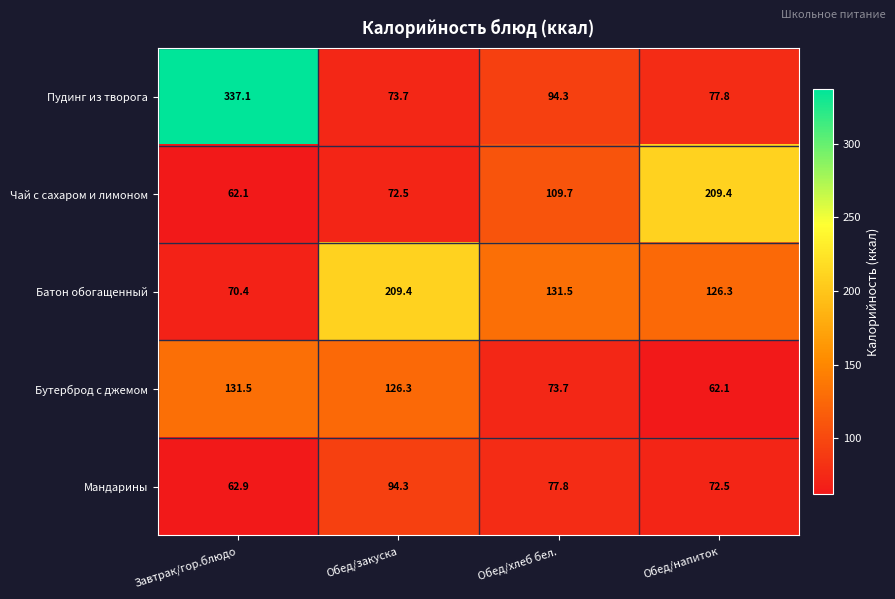

Reading right to left, extract all data points from this chart.

Пудинг из творога: 77.8	94.3	73.7	337.1
Чай с сахаром и лимоном: 209.4	109.7	72.5	62.1
Батон обогащенный: 126.3	131.5	209.4	70.4
Бутерброд с джемом: 62.1	73.7	126.3	131.5
Мандарины: 72.5	77.8	94.3	62.9